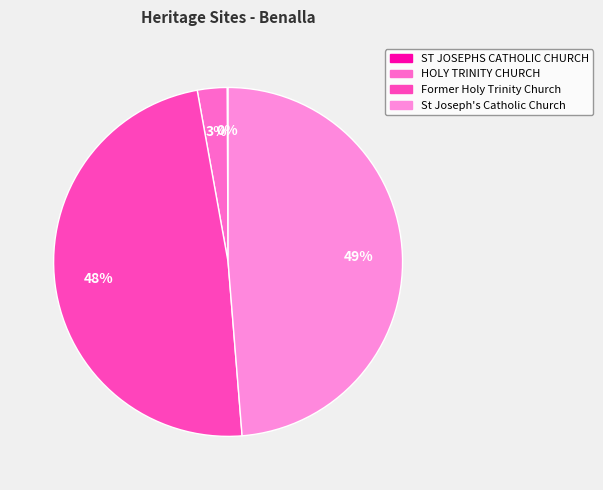

Count the number of slices in the pie.

4